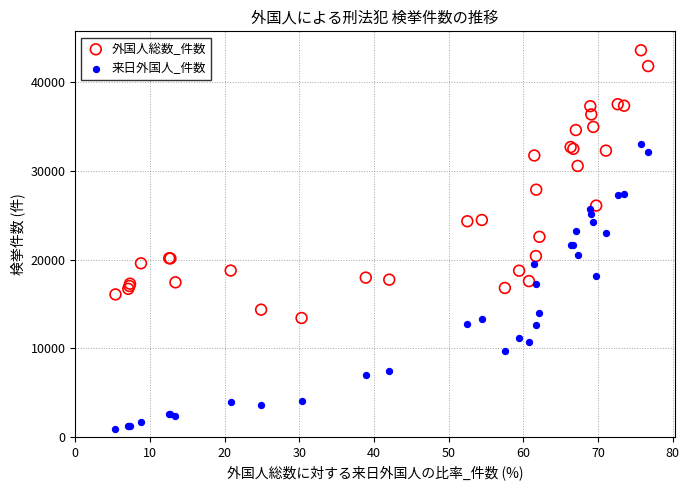

Which series reaches the maximum Y coordinate?

外国人総数_件数